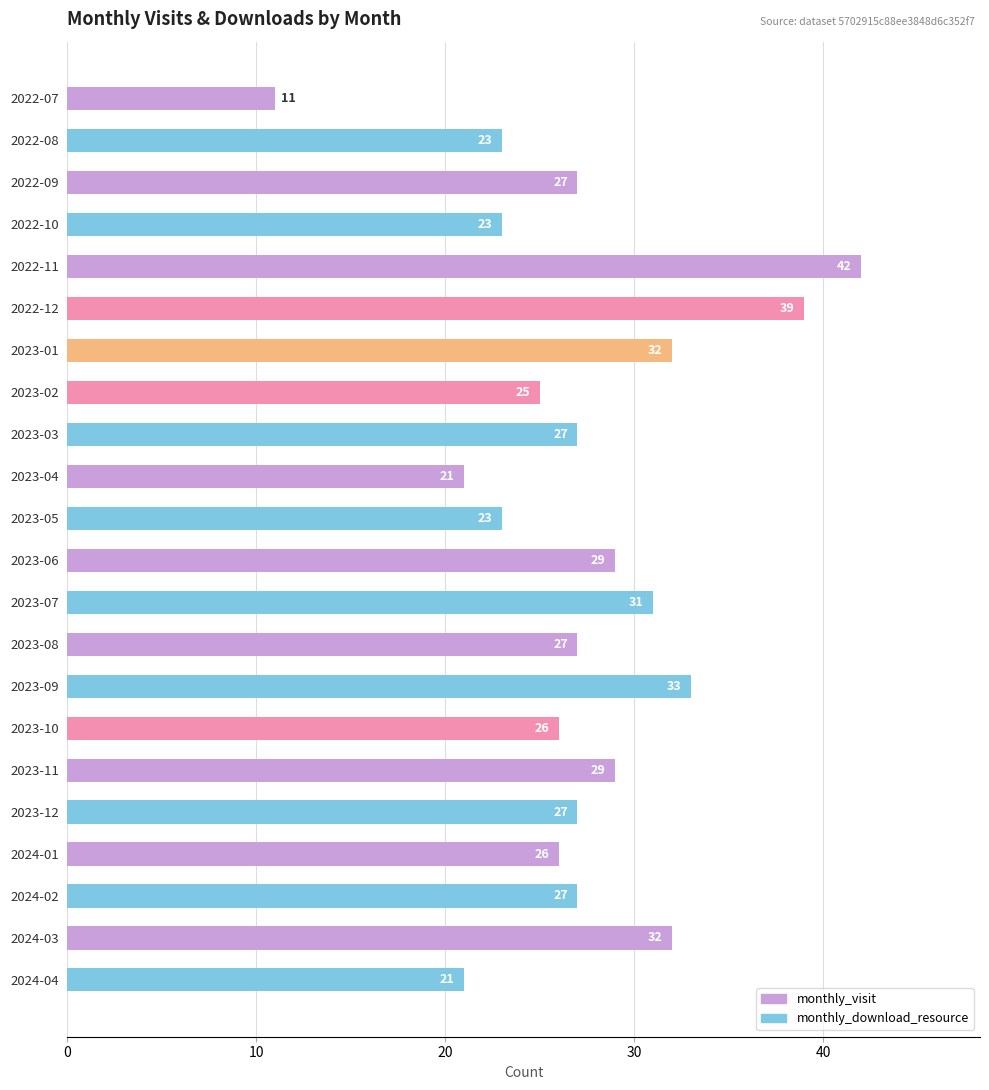

Reading top to bottom, extract all data points from this chart.

11	23	27	23	42	39	32	25	27	21	23	29	31	27	33	26	29	27	26	27	32	21